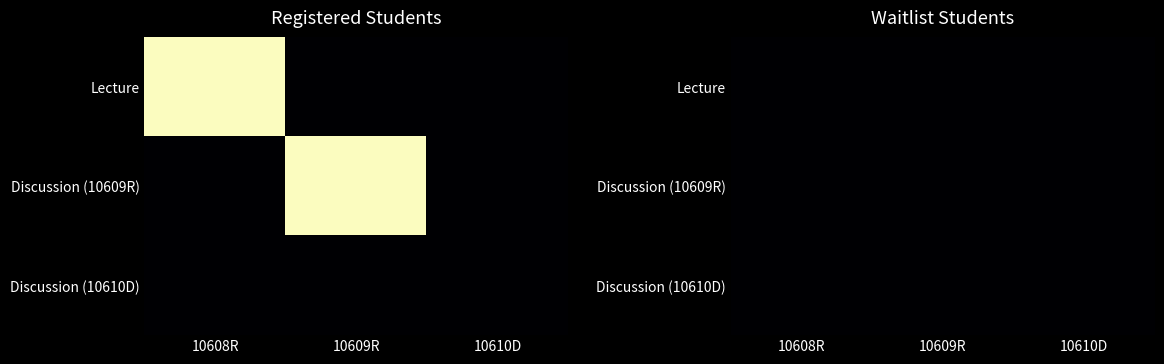

What is the sum of the Lecture values at 10608R and 10609R?

22